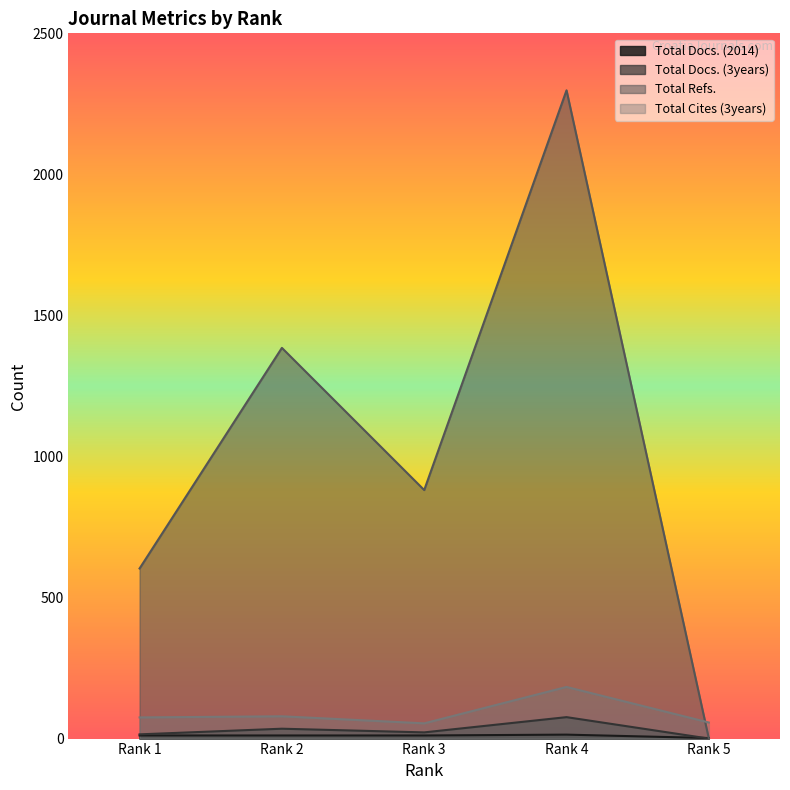

Which category has the highest value across all series?

Rank 4